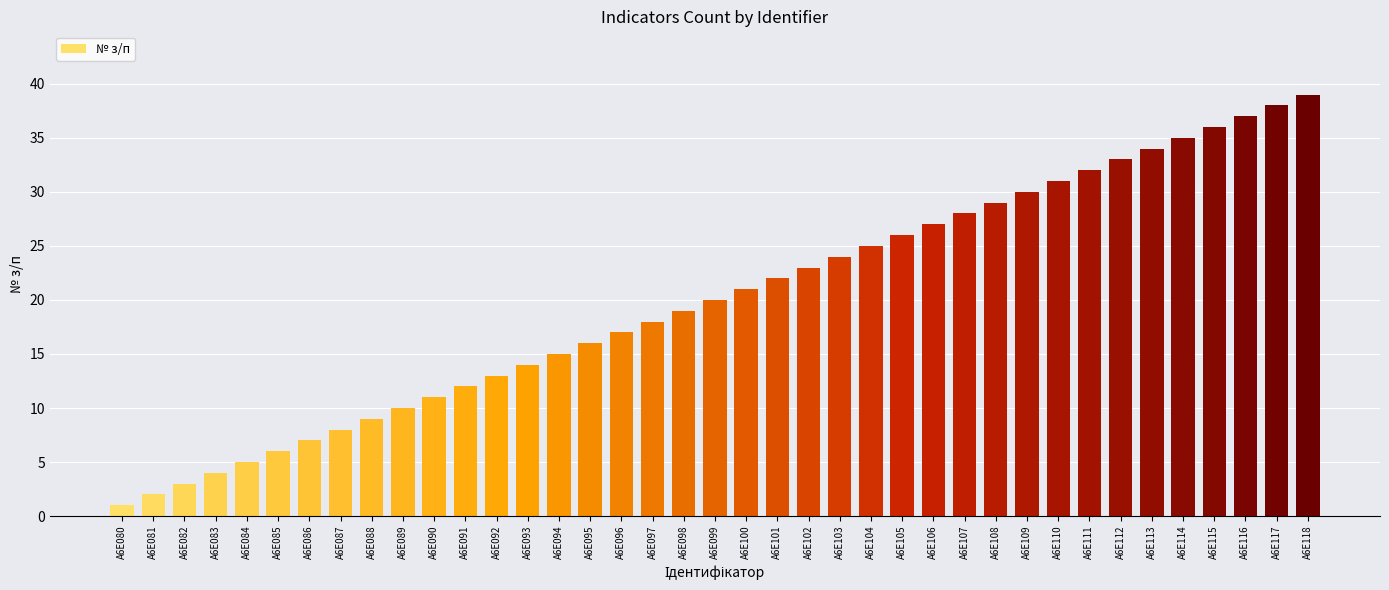

The value at A6E104 is 25. True or false?

True